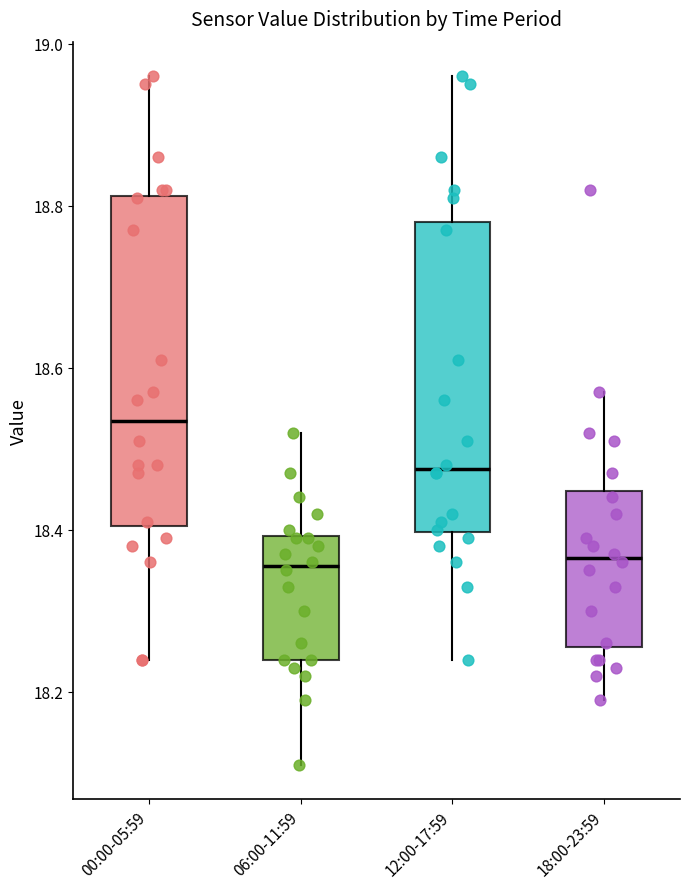

Reading left to right, transcribe this box plot: for each box, give where its median line is, the range the box spans, and where its two whiskers end, as read against the y-axis. The values are not printed on the chart, so give them approximately, as read against the axis.

00:00-05:59: median 18.54, box 18.40 to 18.82, whiskers 18.24 to 18.96
06:00-11:59: median 18.36, box 18.24 to 18.40, whiskers 18.12 to 18.52
12:00-17:59: median 18.48, box 18.40 to 18.78, whiskers 18.24 to 18.96
18:00-23:59: median 18.36, box 18.26 to 18.44, whiskers 18.20 to 18.58